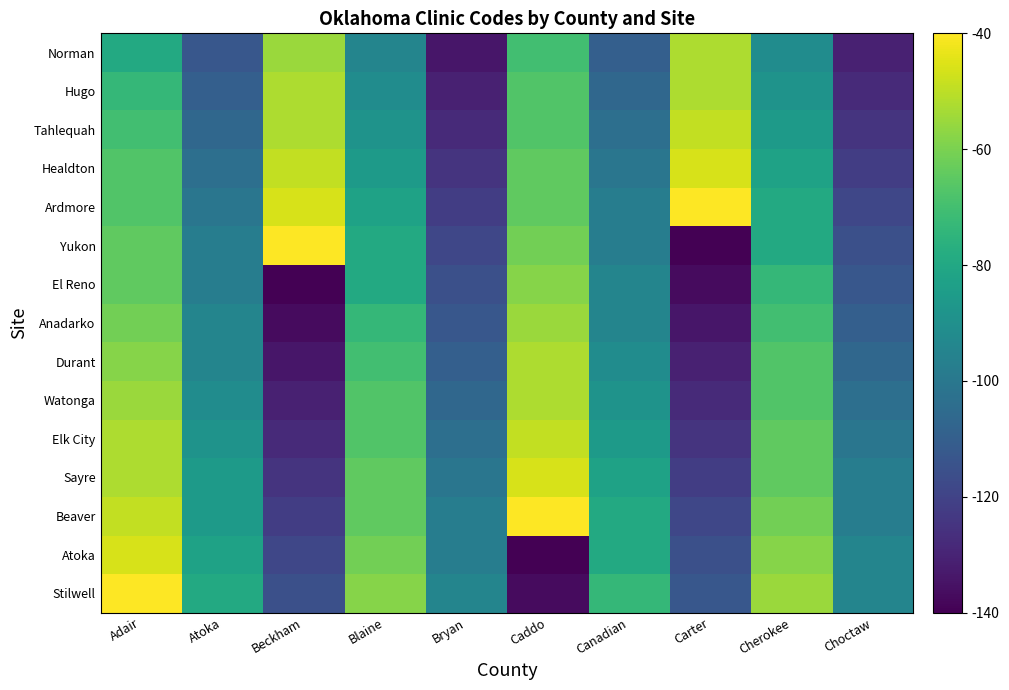

Which category has the lowest value across all series?

Caddo